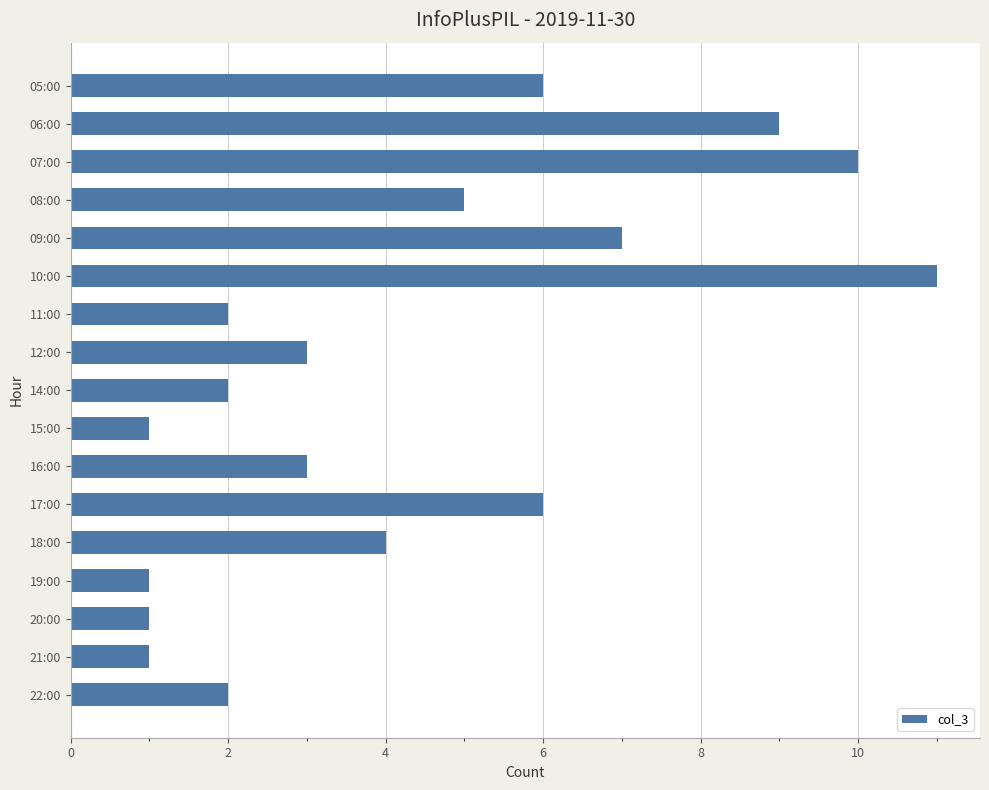

What is the average value?

4